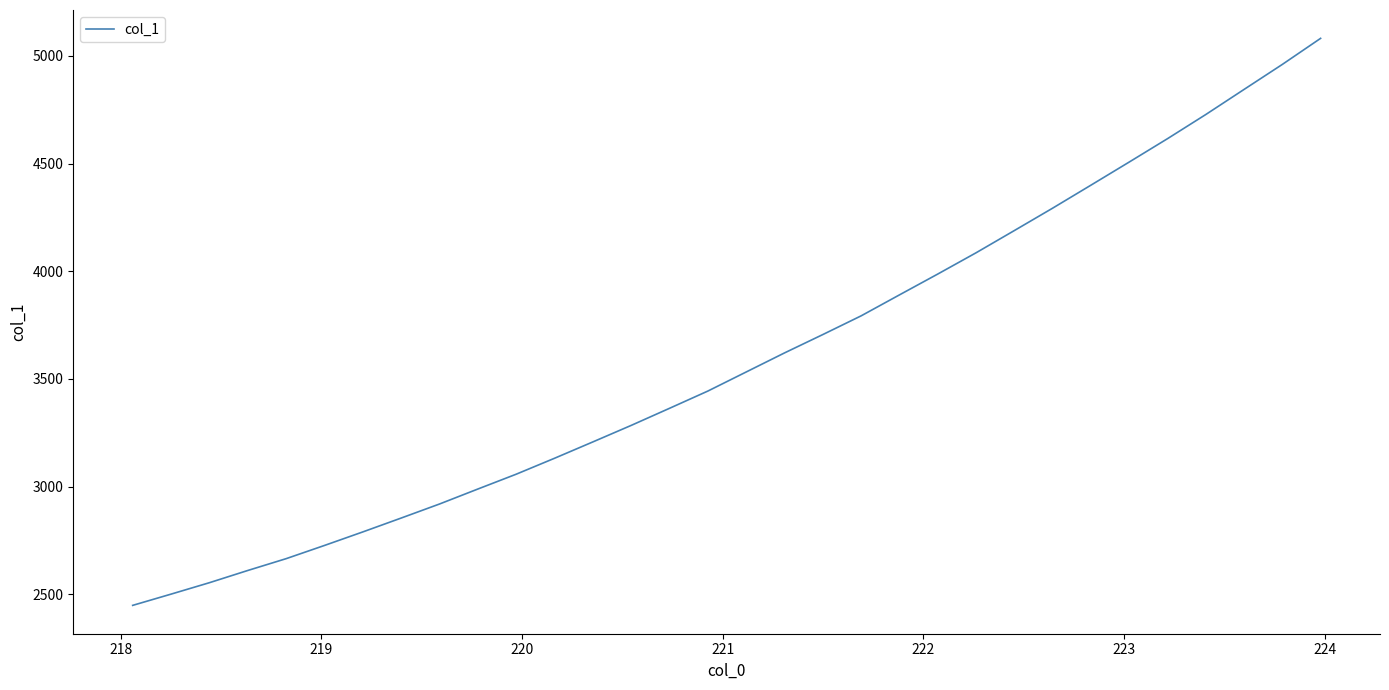

What is the sum of all values?

114784.0